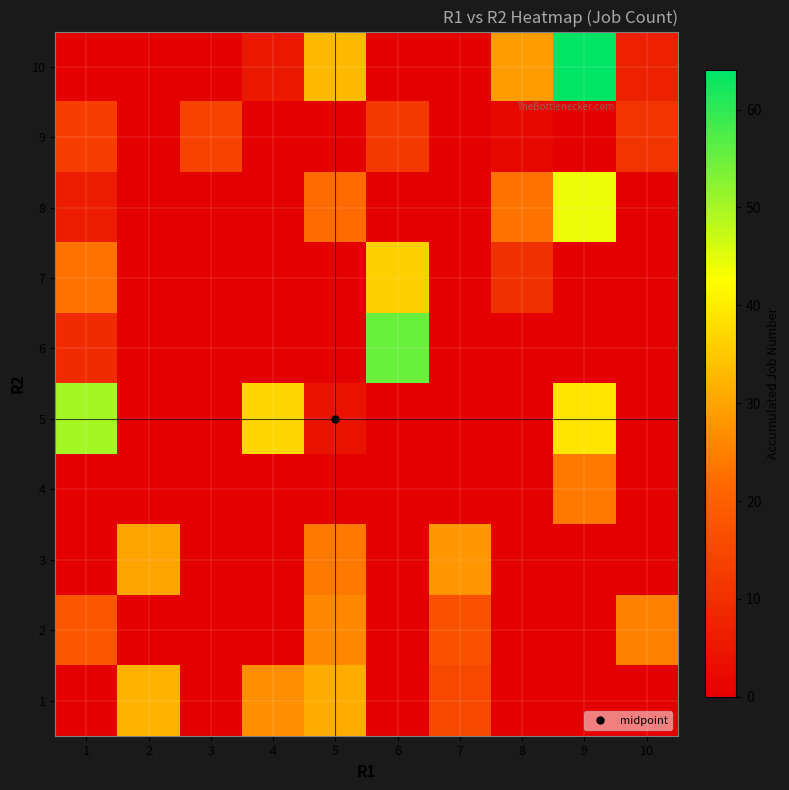

Which category has the lowest value across all series?

1